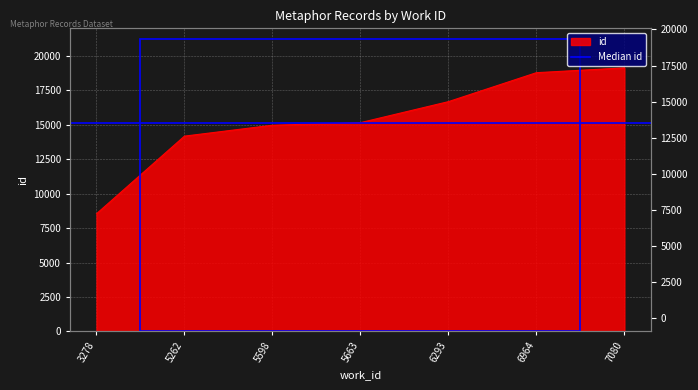

The value at 7080 is 19124. True or false?

True